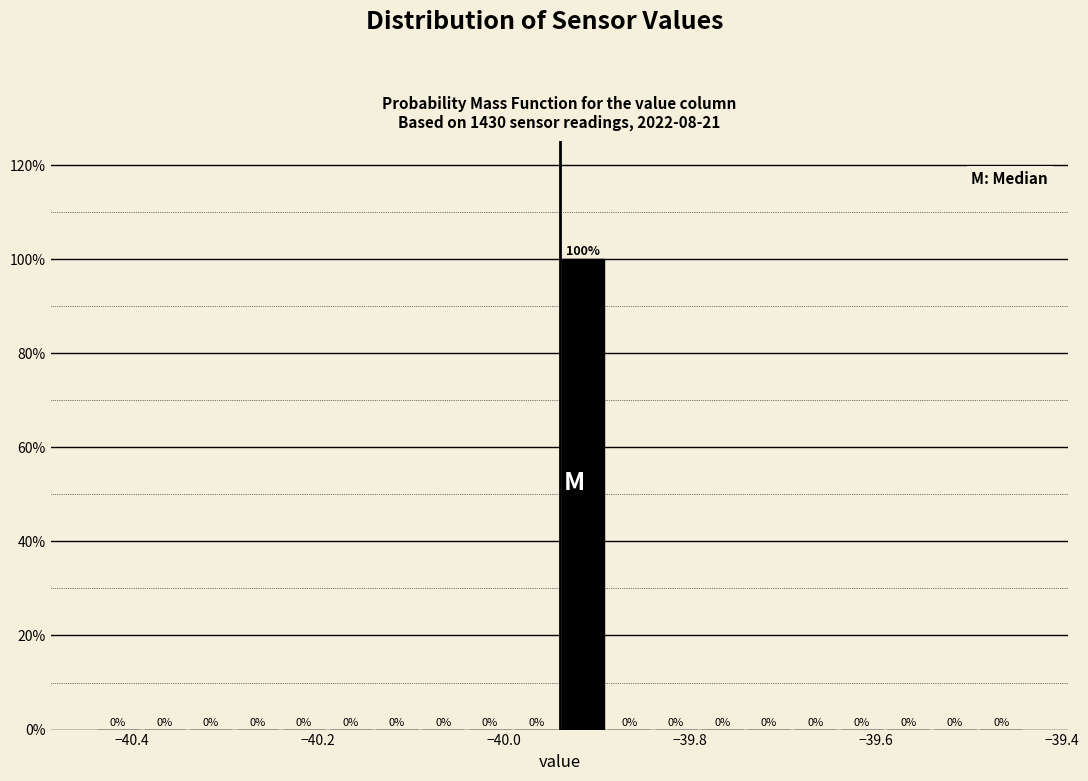

Read against the x-axis, roughly where is the centre of the tallest bar?

-39.92